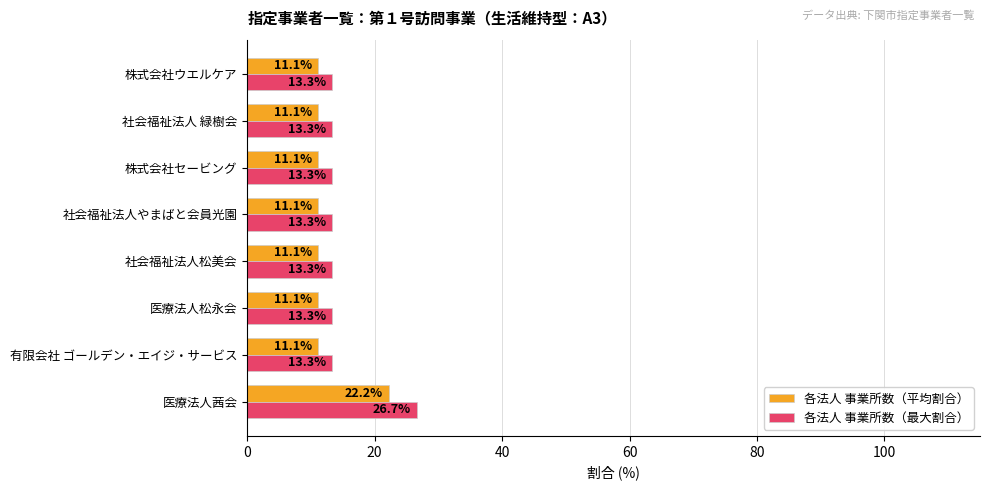

What is the highest value of the 各法人 事業所数（最大割合） series?

26.7